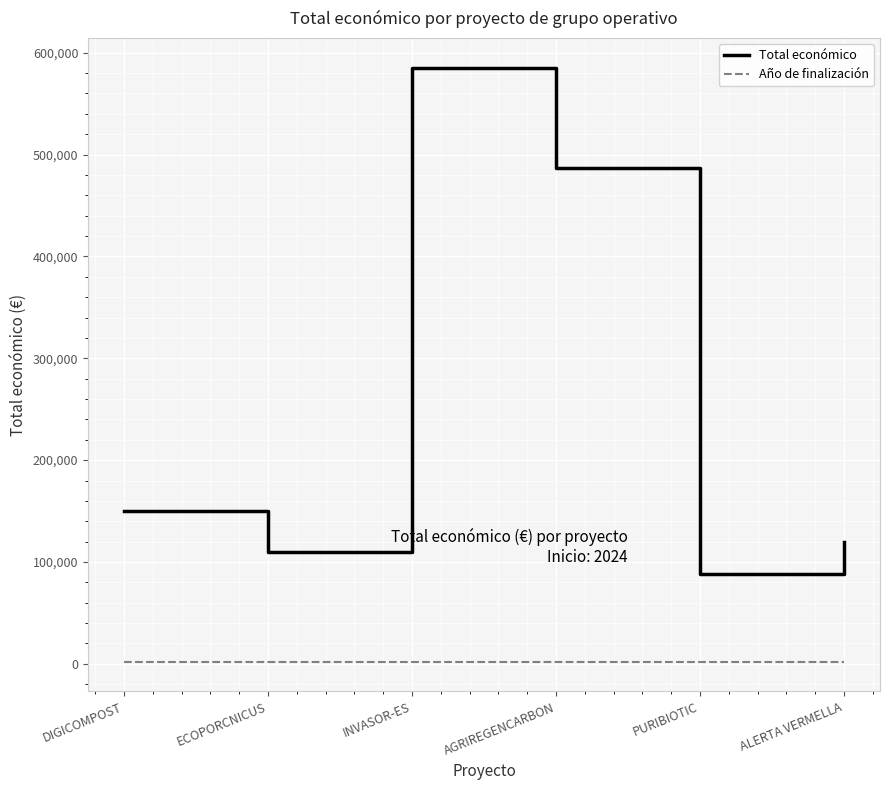

Rank the series by their maximum value, from highest to lowest.

Total económico, Año de finalización